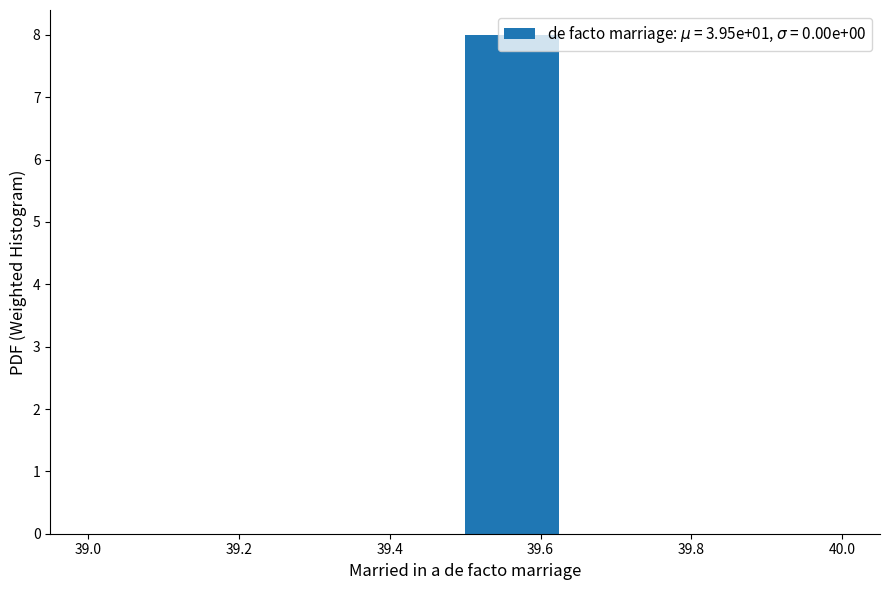

What is the height of the bar covering 39.500 to 39.625 on the x-axis? Neither the bar edges nor the heights are printed on the chart, so give them approximately, as read against the axes.

8